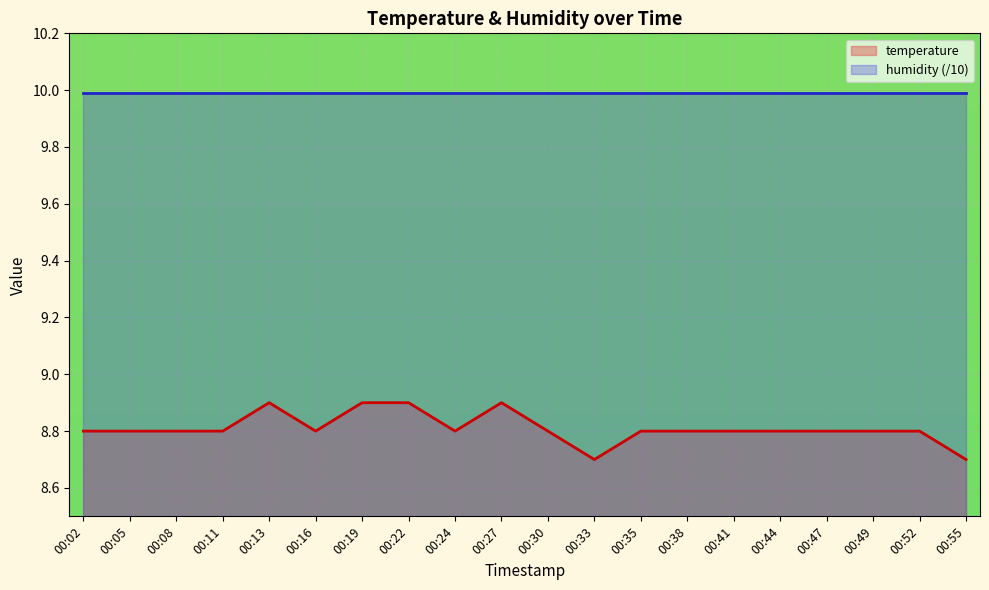

What is the smallest value displayed?

8.7